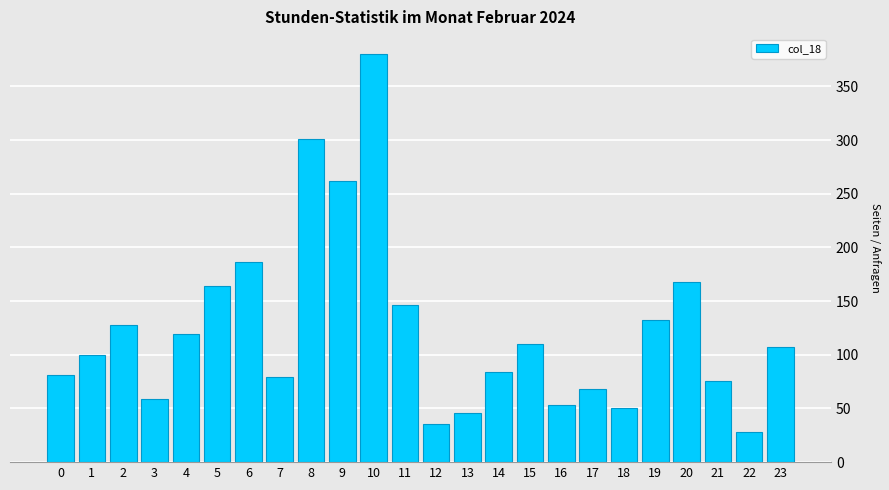

Reading left to right, transcribe all the data shown in this chart.

81.3	99.8	128.0	58.6	119.1	163.8	186.6	79.0	300.6	262.2	379.7	145.9	35.5	45.6	83.7	110.4	52.9	68.3	50.6	132.0	167.9	76.0	28.1	107.1